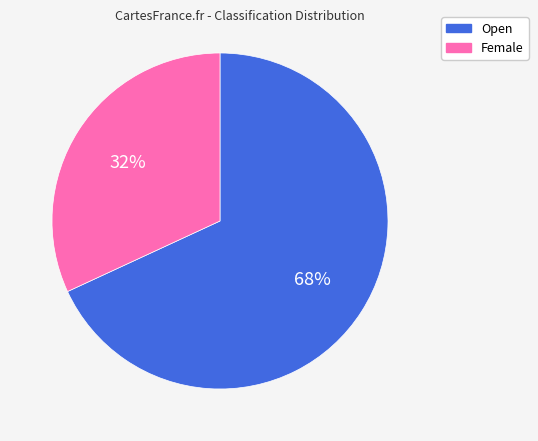

What is the smallest slice in the pie chart?

Female